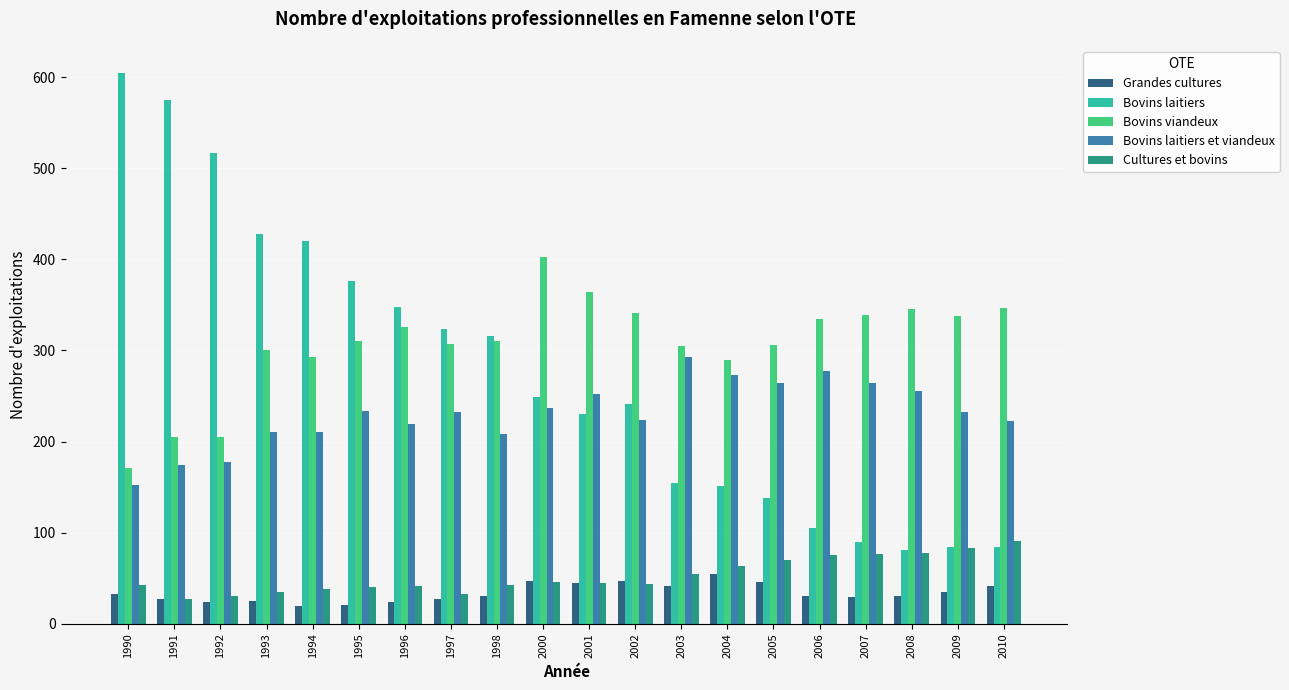

What is the difference between the Bovins viandeux values at 2004 and 1990?

118